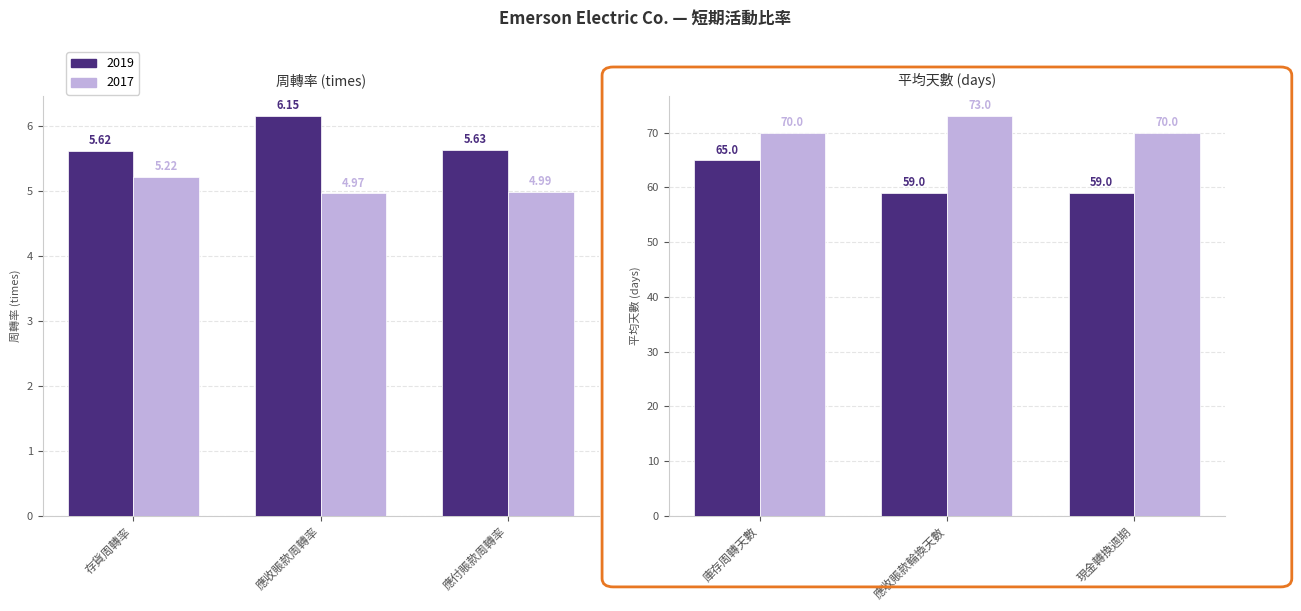

Which series has the largest total across all categories?

2017